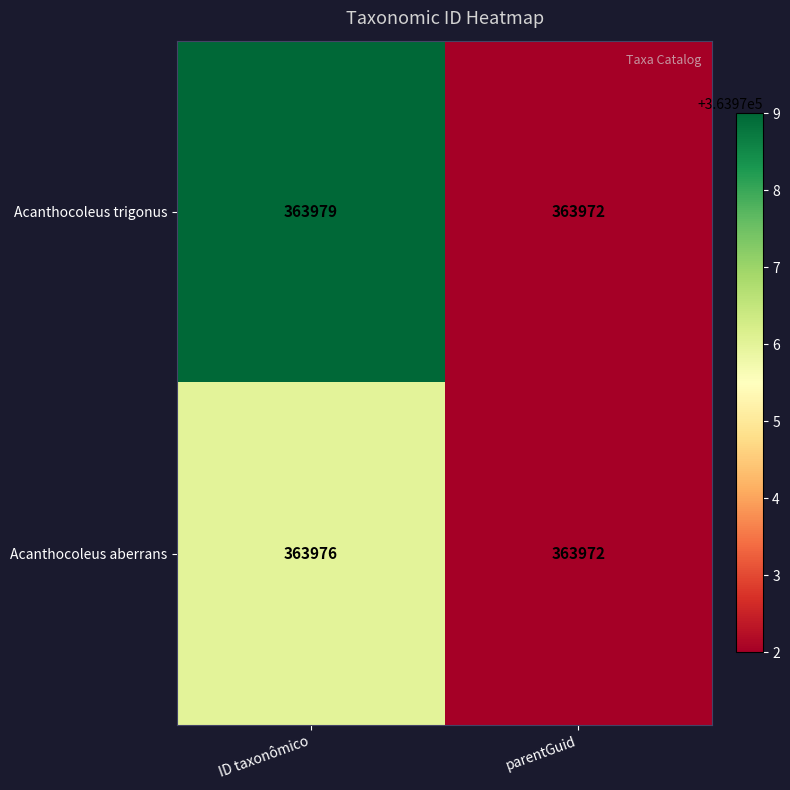

Reading left to right, what are all the values shown in this chart?

Acanthocoleus trigonus: 363979	363972
Acanthocoleus aberrans: 363976	363972